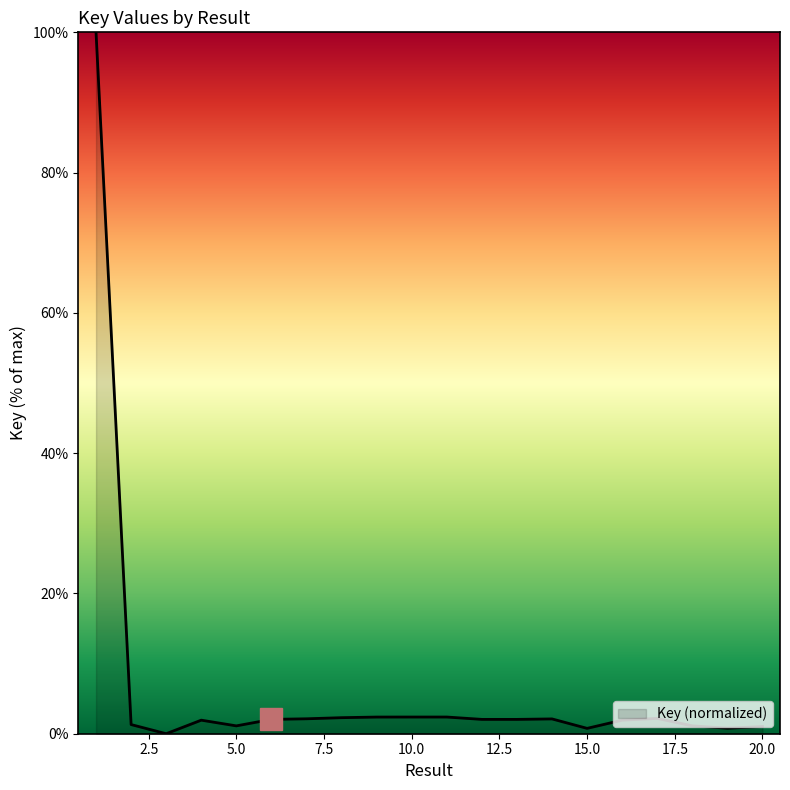

What is the difference between the maximum and minimum values?

100.0